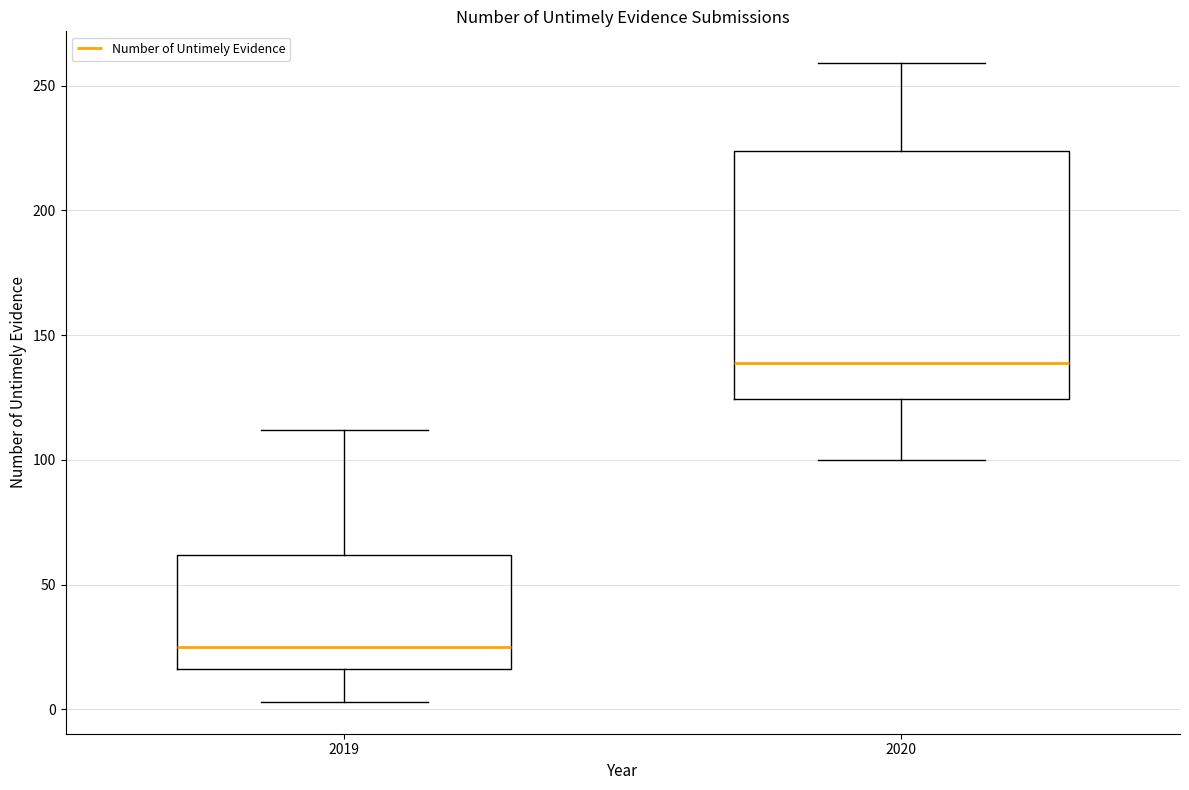

Where does the upper whisker of the box at x = 2019 end on the y-axis? The values are not printed on the chart, so give them approximately, as read against the axis.

110